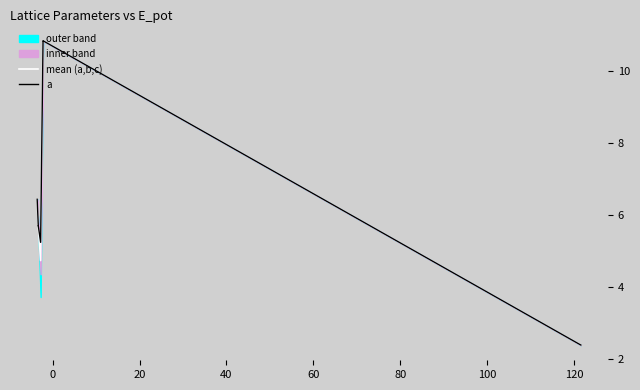

How many data points in a are above 5?

9